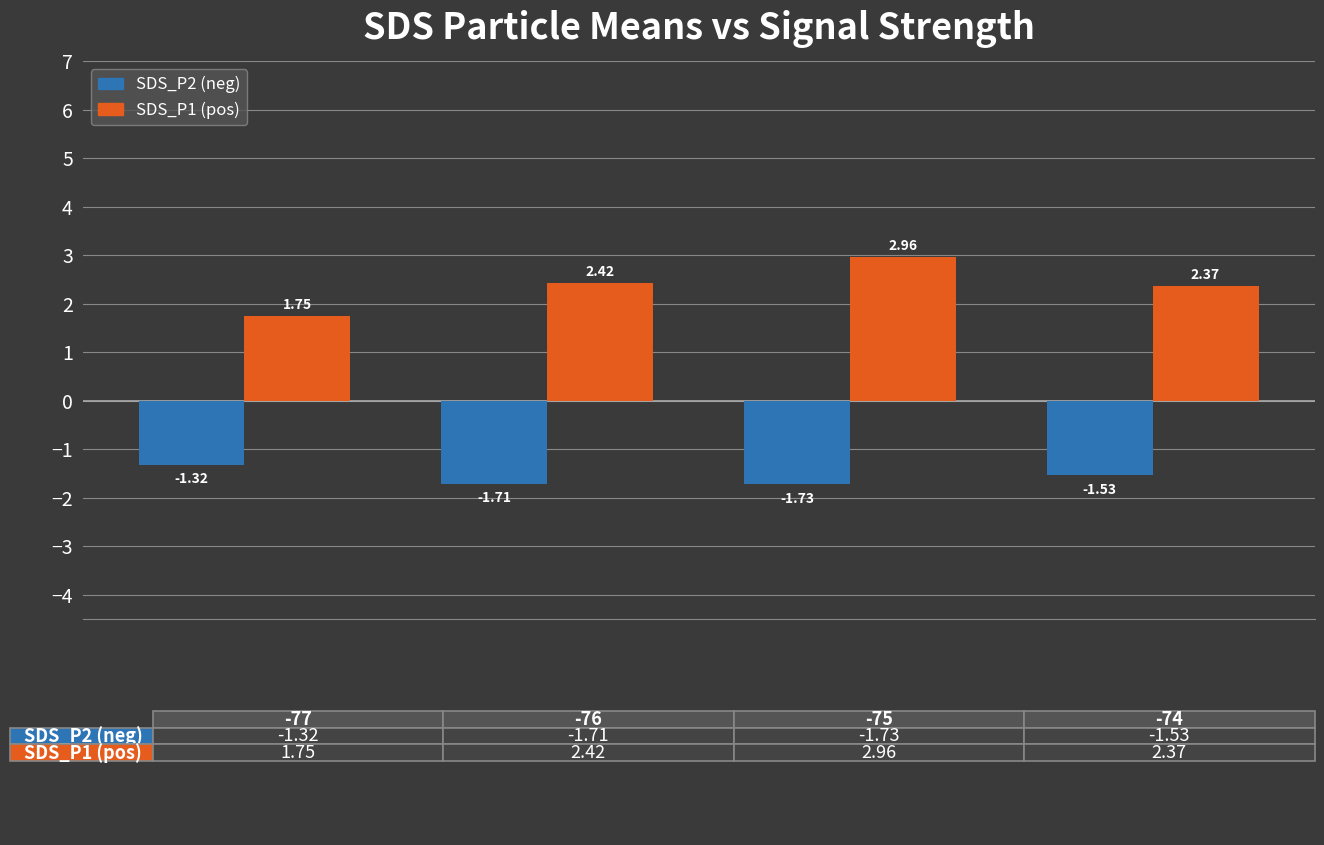

List the series in order of their overall mean, highest first.

SDS_P1 (pos), SDS_P2 (neg)